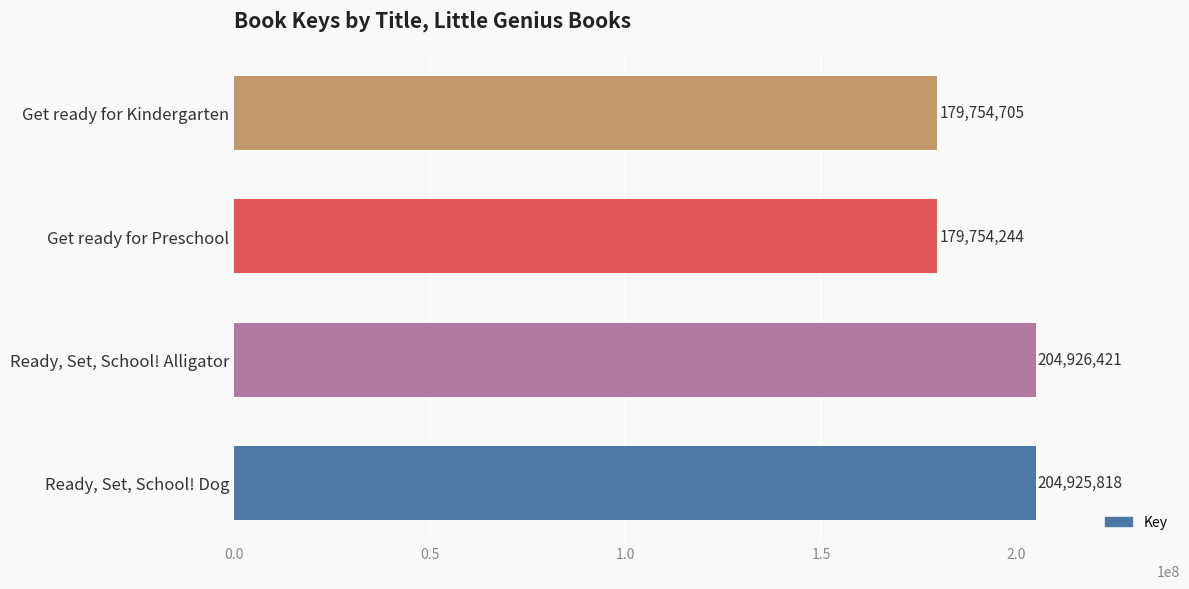

The chart shows a value of 252743770 at Get ready for Preschool. True or false?

False